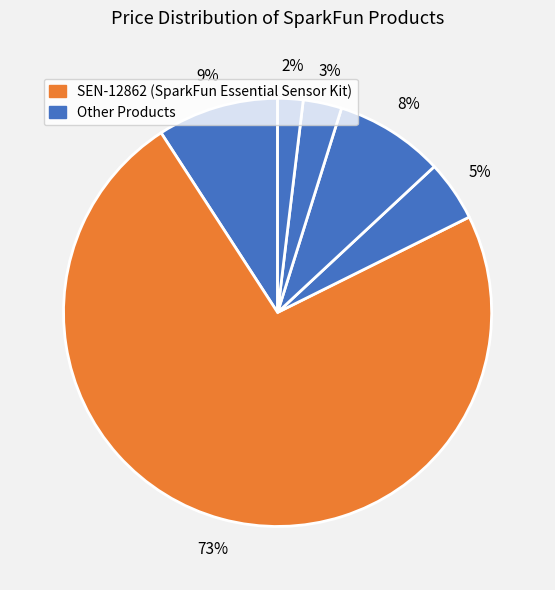

Count the number of slices in the pie.

6